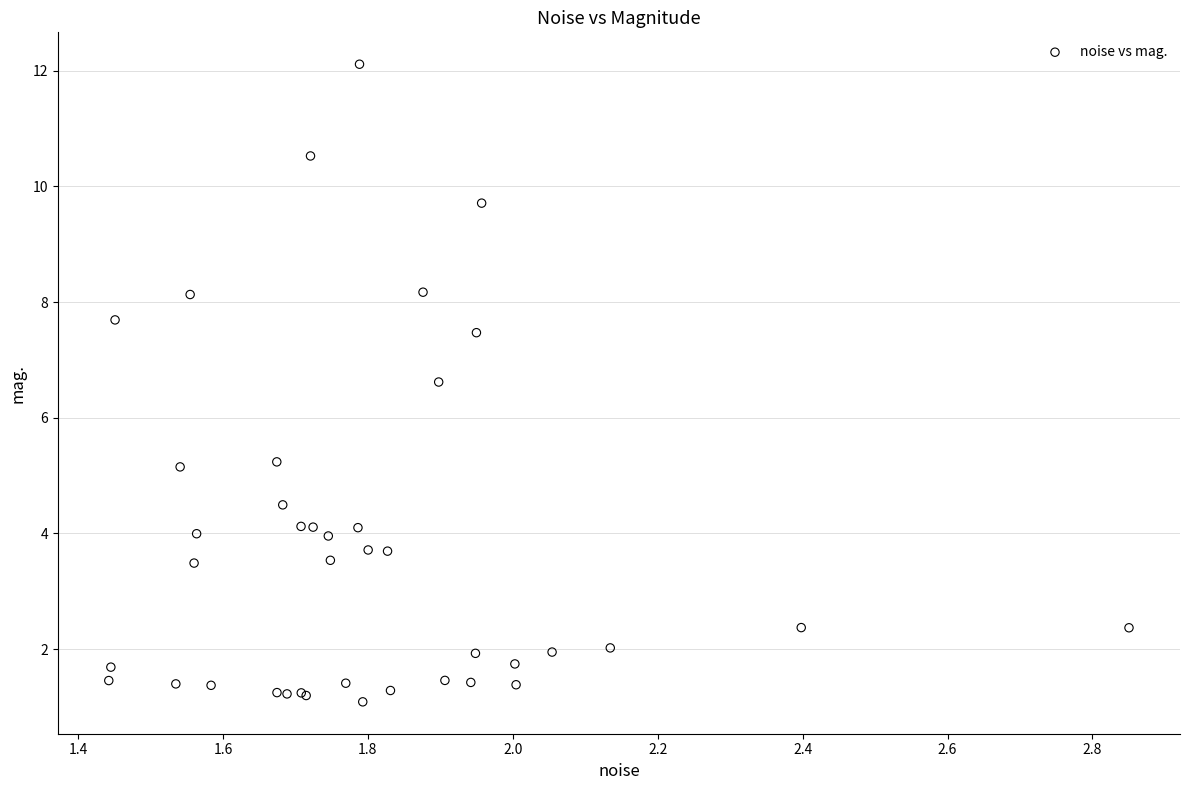

What Y value in the scatter plot is closest to 6?

6.6